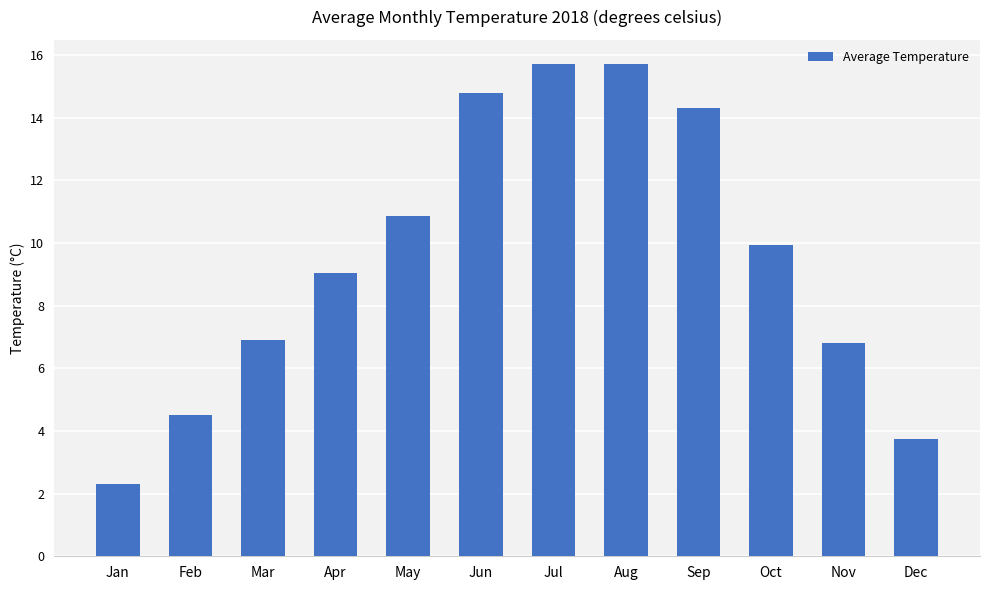

Between Nov and Jul, which is larger?

Jul